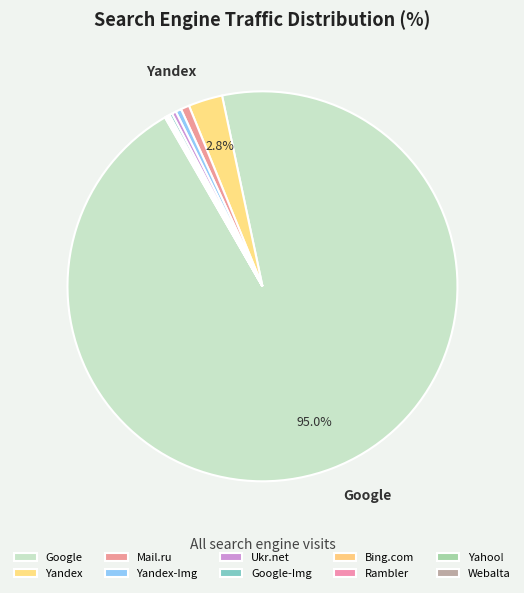

What is the smallest slice in the pie chart?

Yahoo!